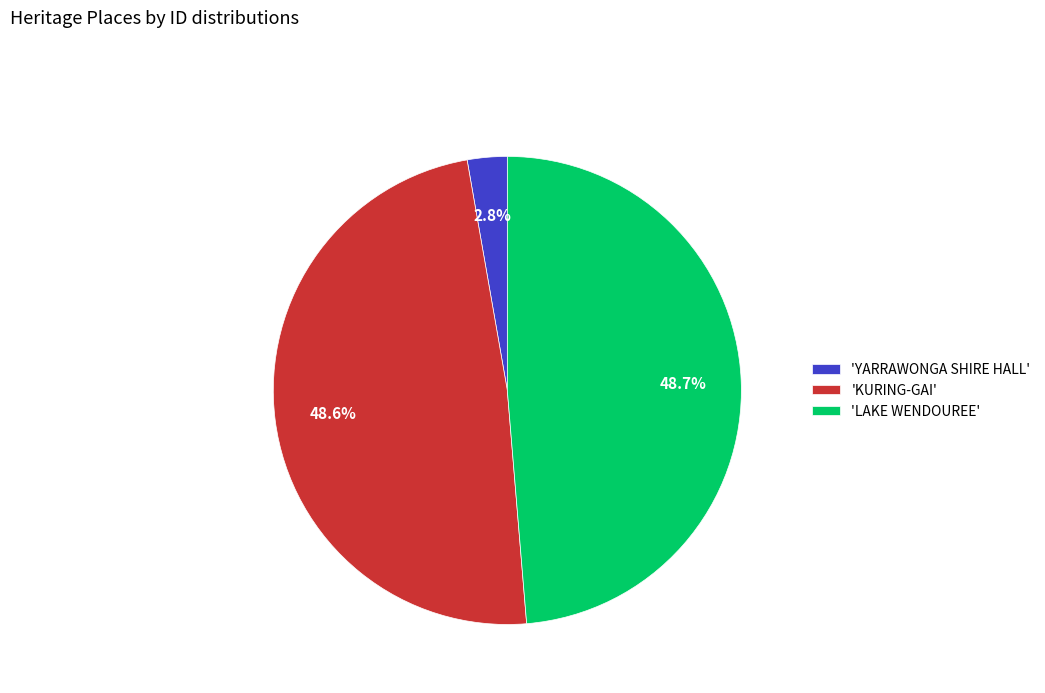

Does 'KURING-GAI' represent more than half of the total?

No